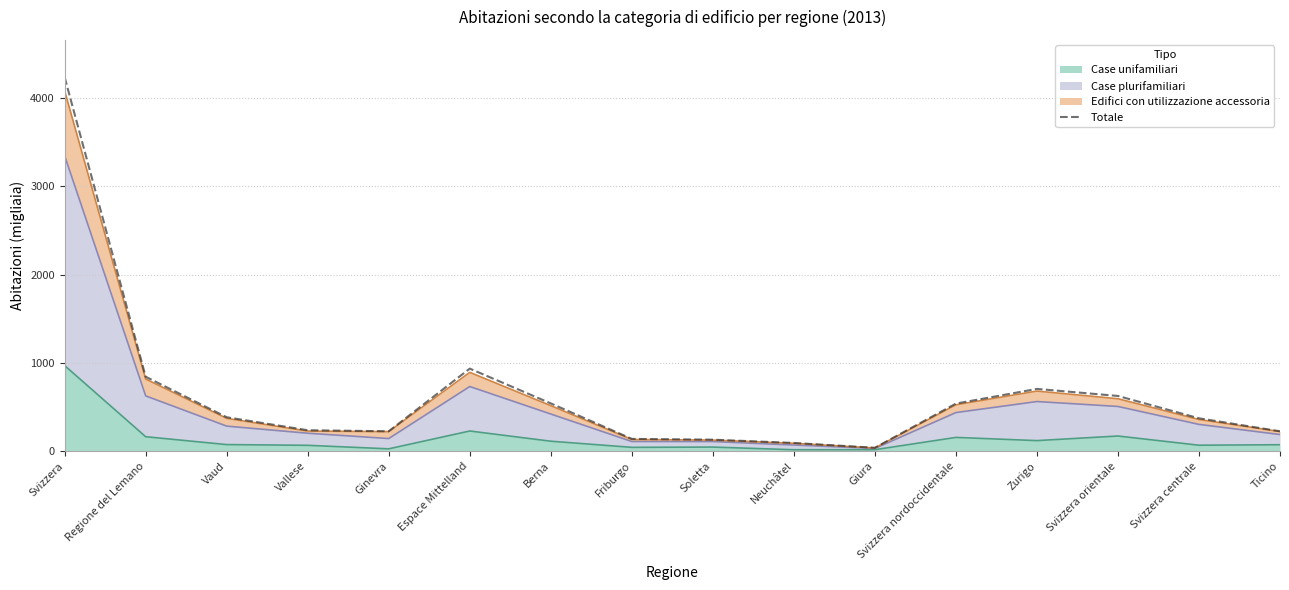

What is the label of the 7th point from the left?

Berna